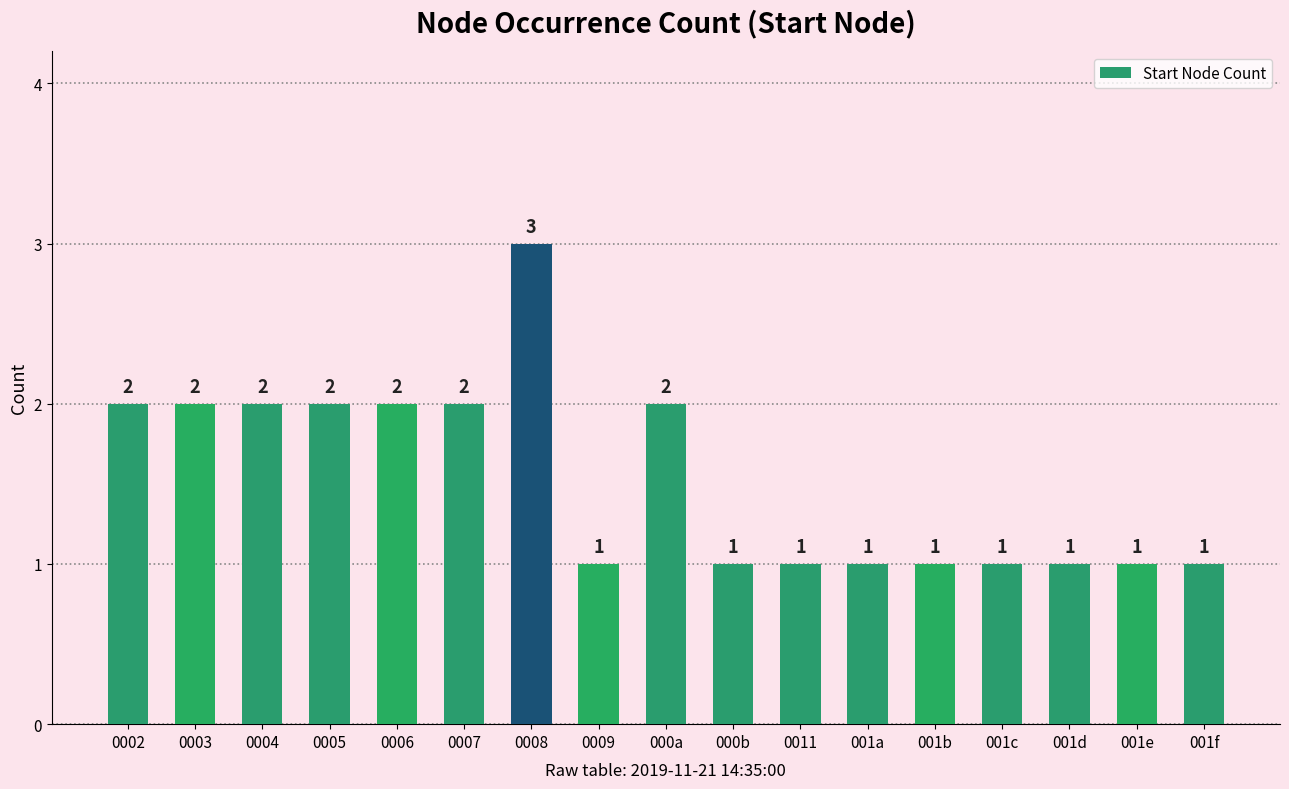

What is the label of the 14th bar from the right?

0005